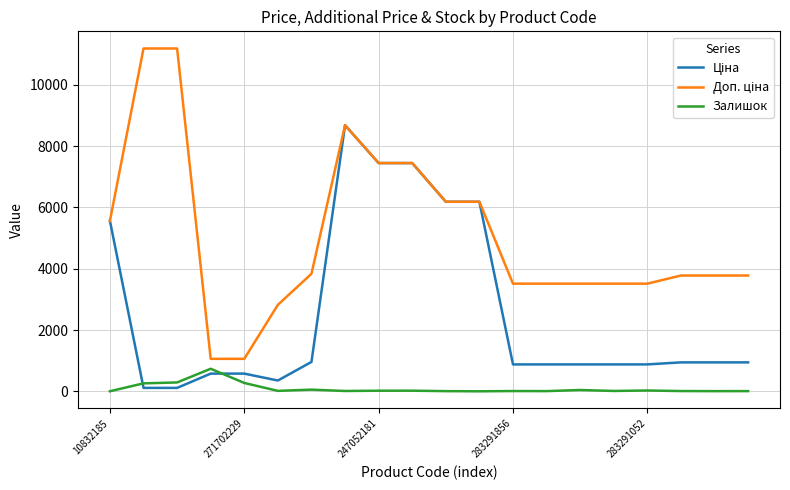

Where does the Ціна series first go above 944?

10832185